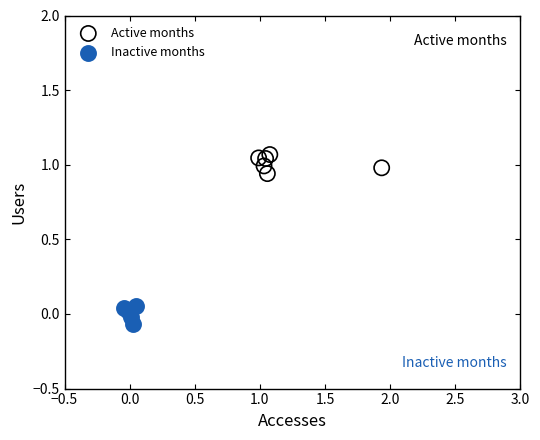

Which series contains the lowest Y value?

Inactive months